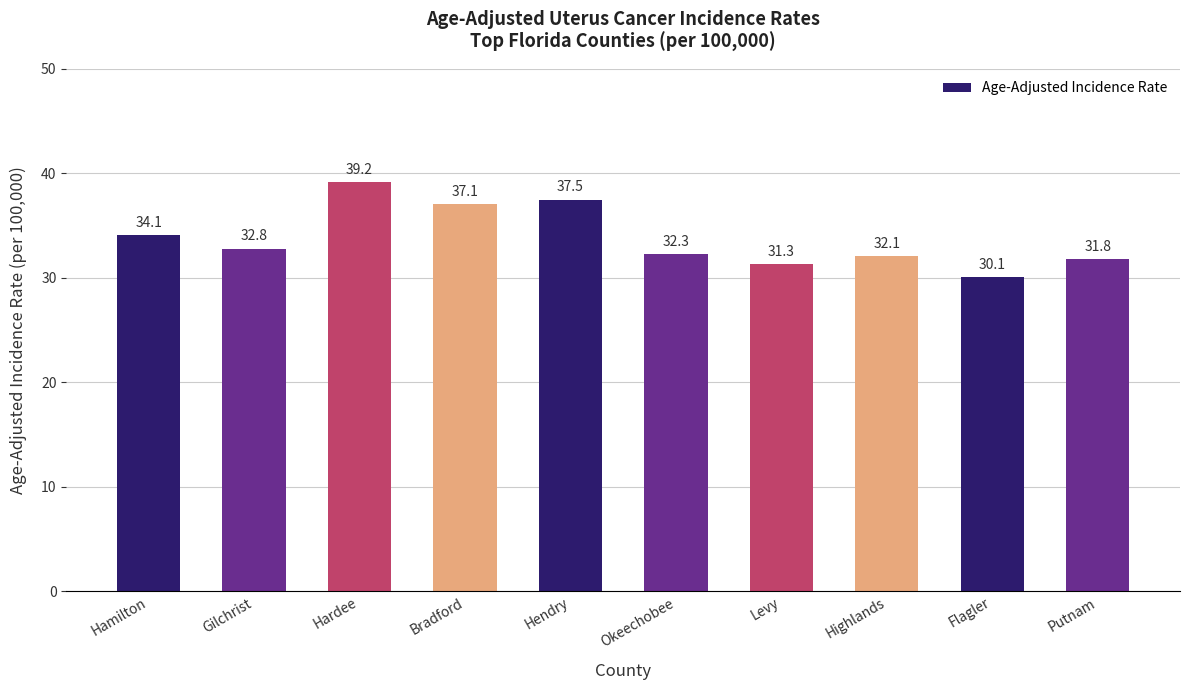

Reading left to right, extract all data points from this chart.

34.1	32.8	39.2	37.1	37.5	32.3	31.3	32.1	30.1	31.8